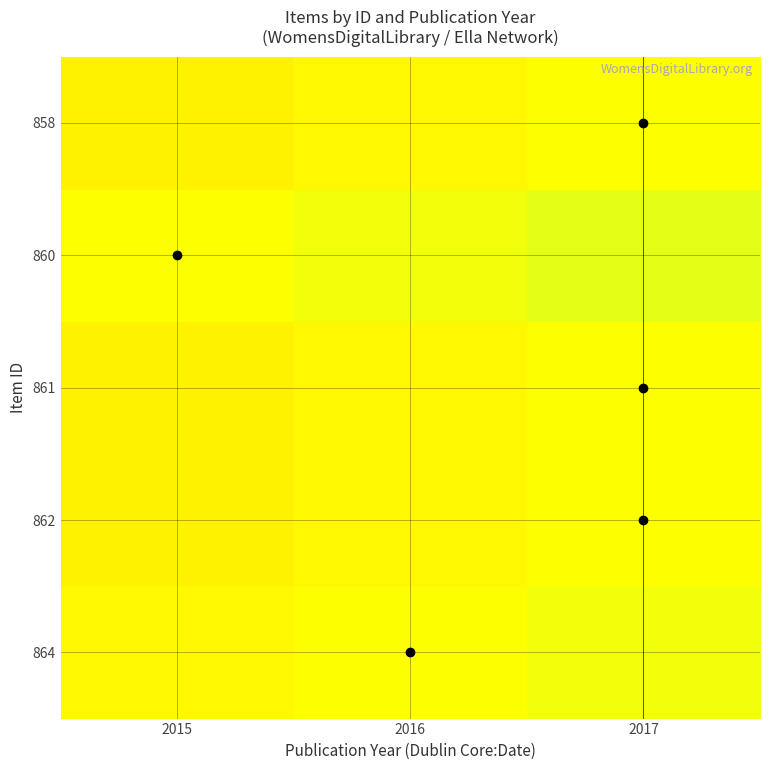

Between 2015 and 2016, which is larger?

2016